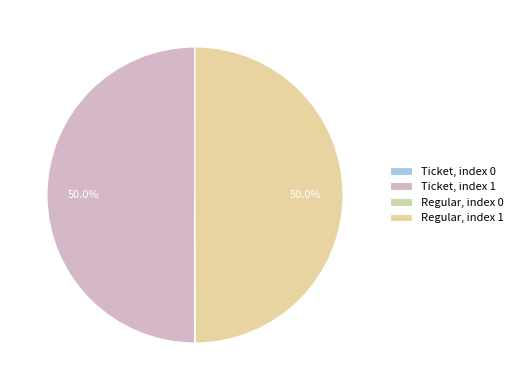

To the nearest percent, what is the difference between the largest and smallest slice percentages?

50%